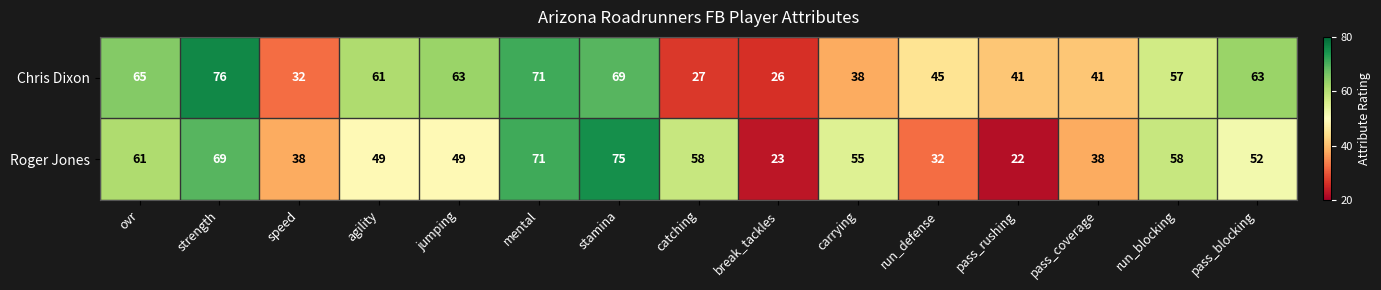

List the series in order of their overall mean, highest first.

Chris Dixon, Roger Jones